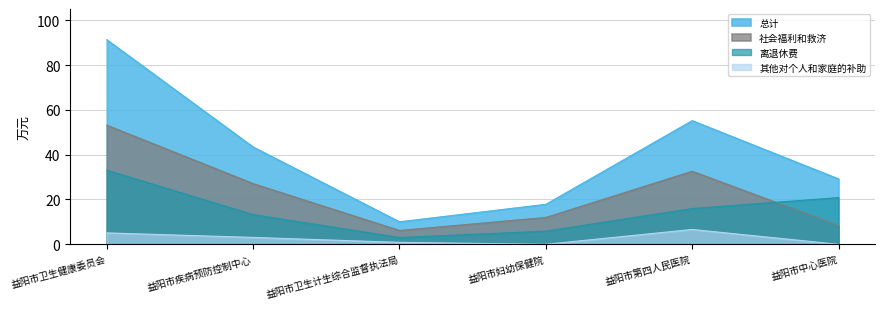

What is the average value of the 社会福利和救济 series?

23.2